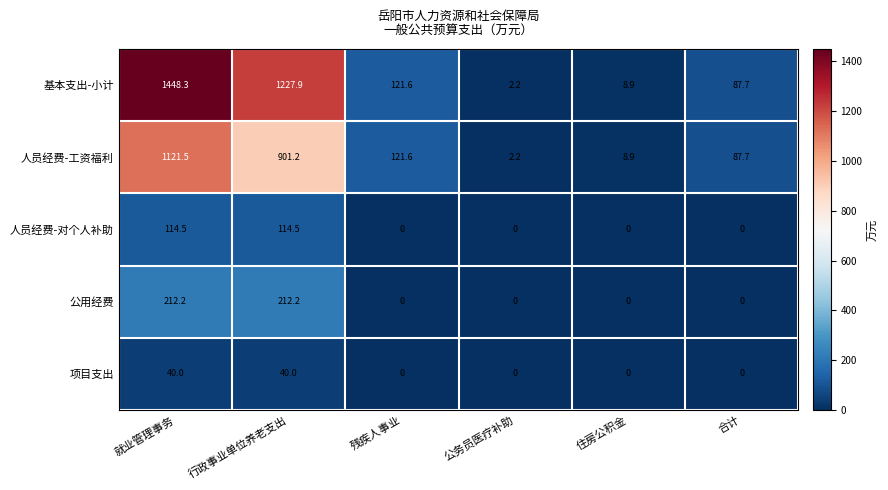

What is the difference between the 公用经费 values at 住房公积金 and 行政事业单位养老支出?

212.2